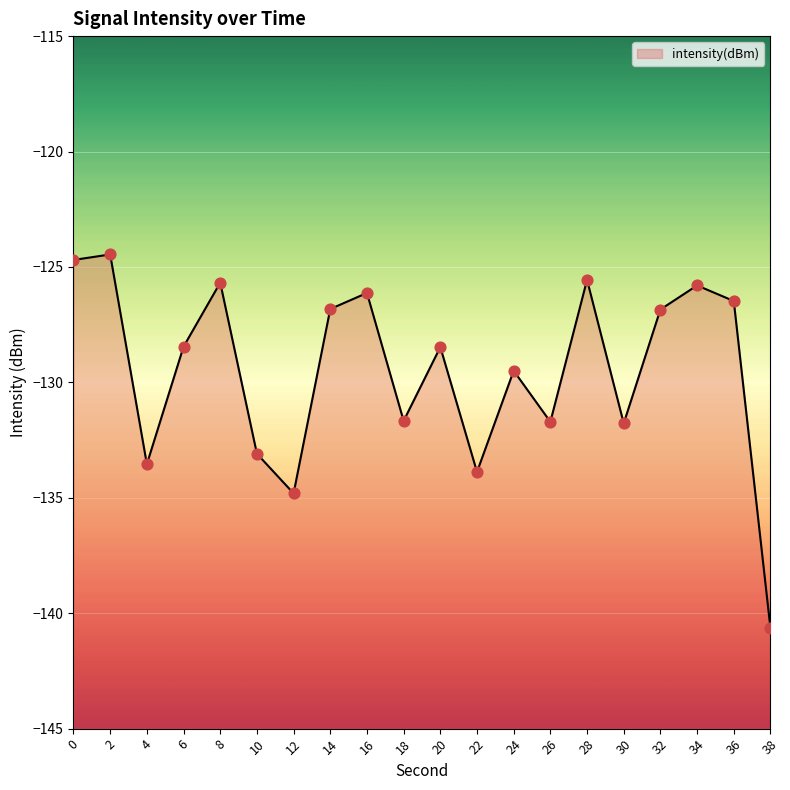

What is the change in value from 12 to 24?

+5.3